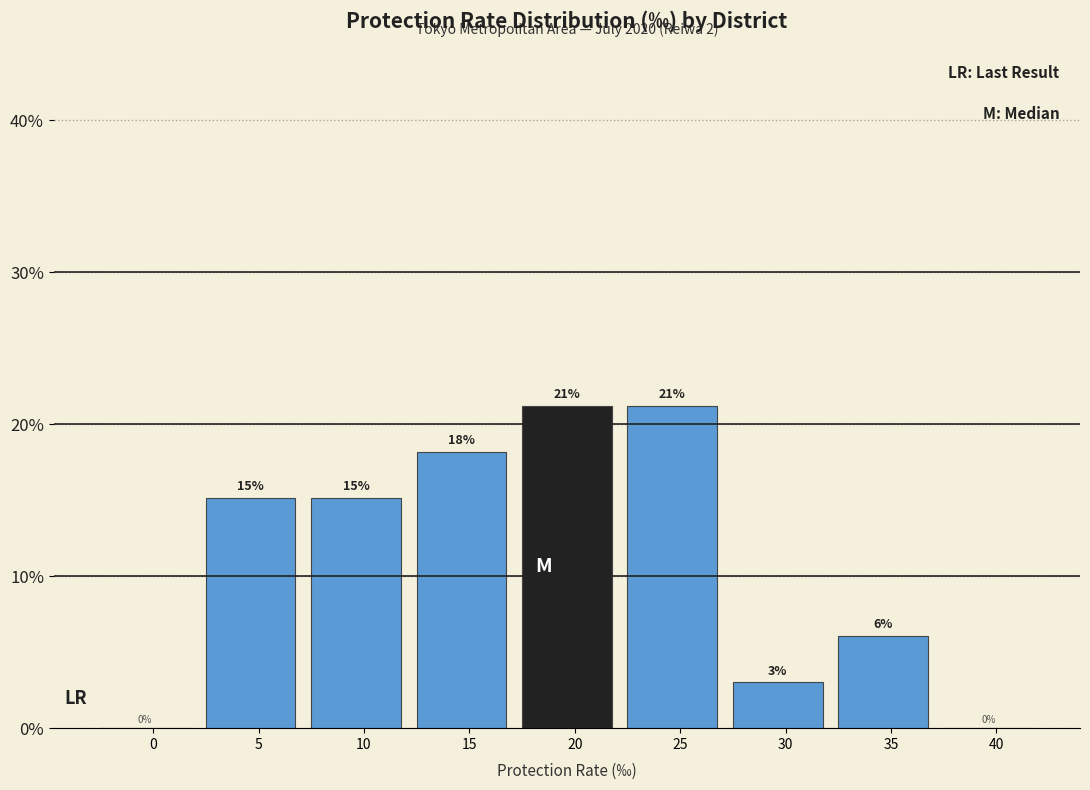

Are the bars horizontal?

No